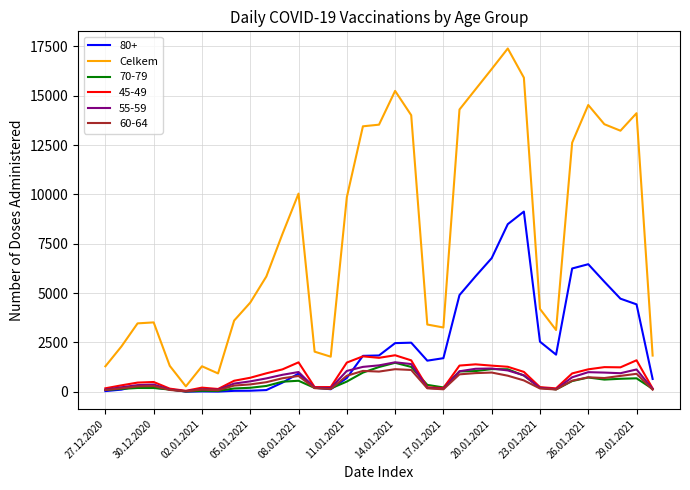

What is the greatest value displayed?

17393